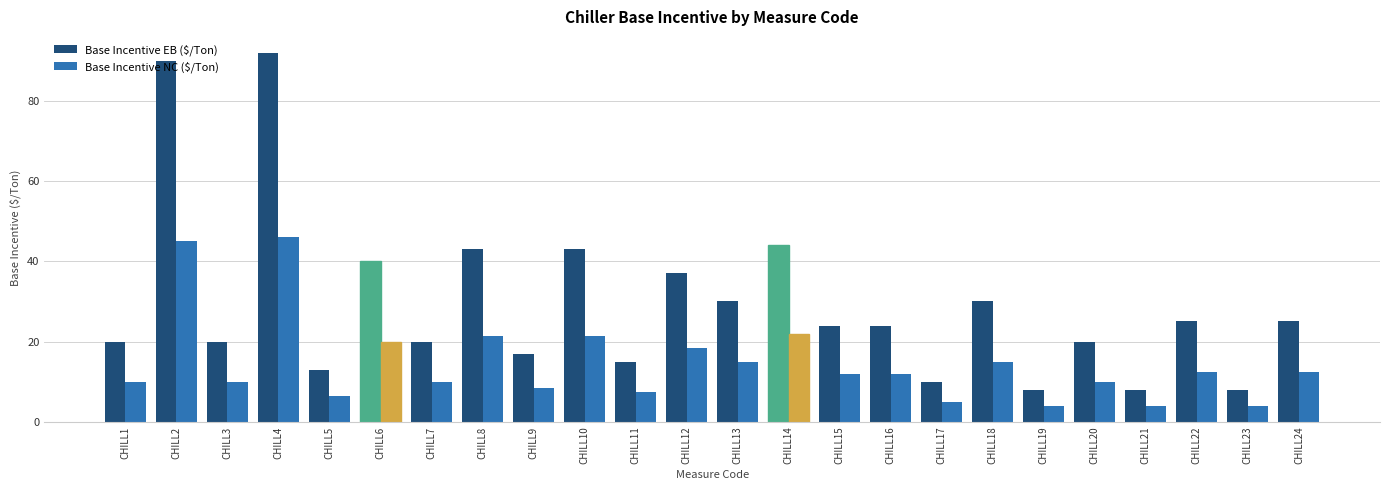

Reading right to left, what are all the values shown in this chart?

Base Incentive EB ($/Ton): 25.0	8.0	25.0	8.0	20.0	8.0	30.0	10.0	24.0	24.0	44.0	30.0	37.0	15.0	43.0	17.0	43.0	20.0	40.0	13.0	92.0	20.0	90.0	20.0
Base Incentive NC ($/Ton): 12.5	4.0	12.5	4.0	10.0	4.0	15.0	5.0	12.0	12.0	22.0	15.0	18.5	7.5	21.5	8.5	21.5	10.0	20.0	6.5	46.0	10.0	45.0	10.0